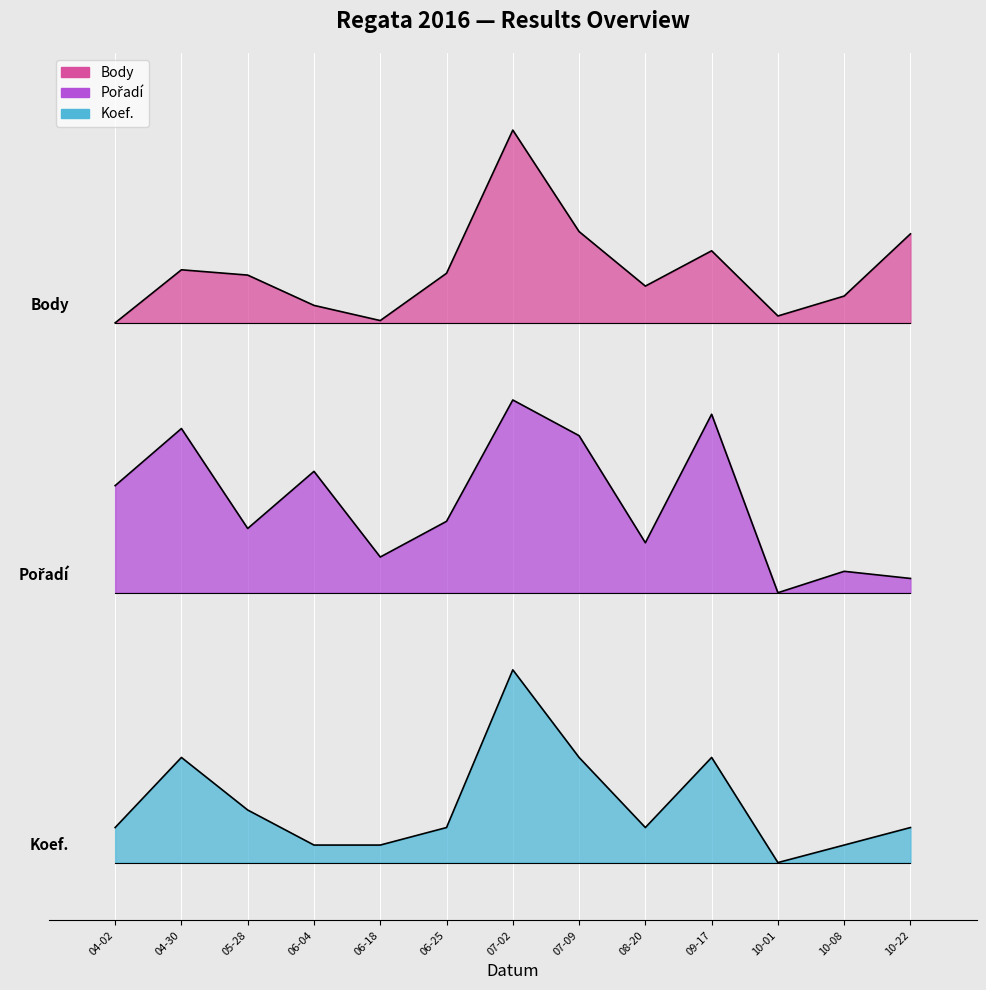

What is the average value of the Body series?

3.1